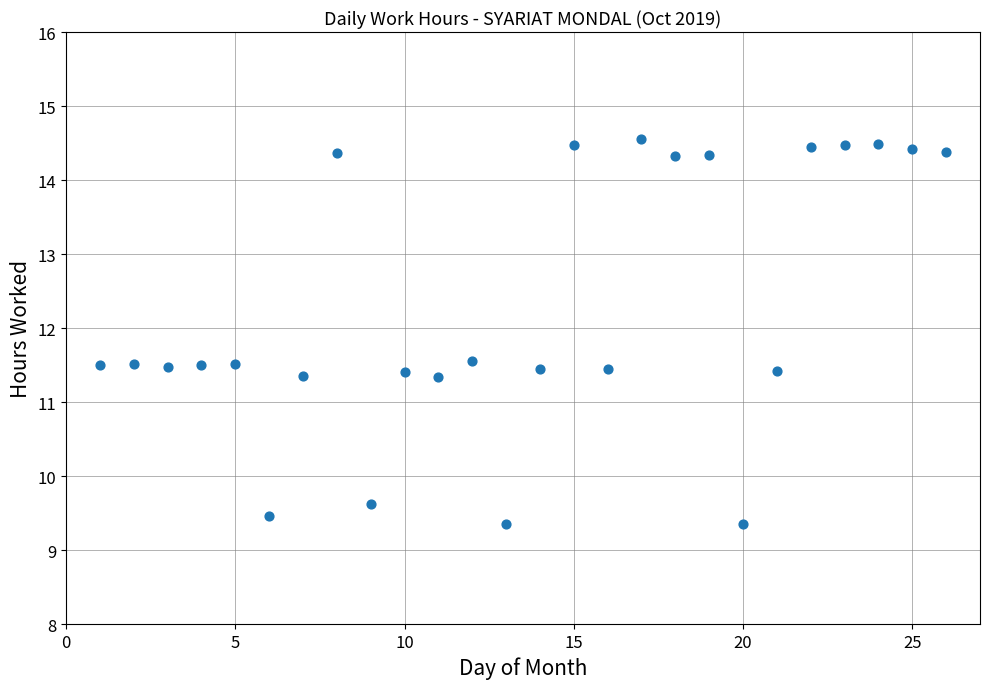

What is the range of X values (max minus min)?

25.0